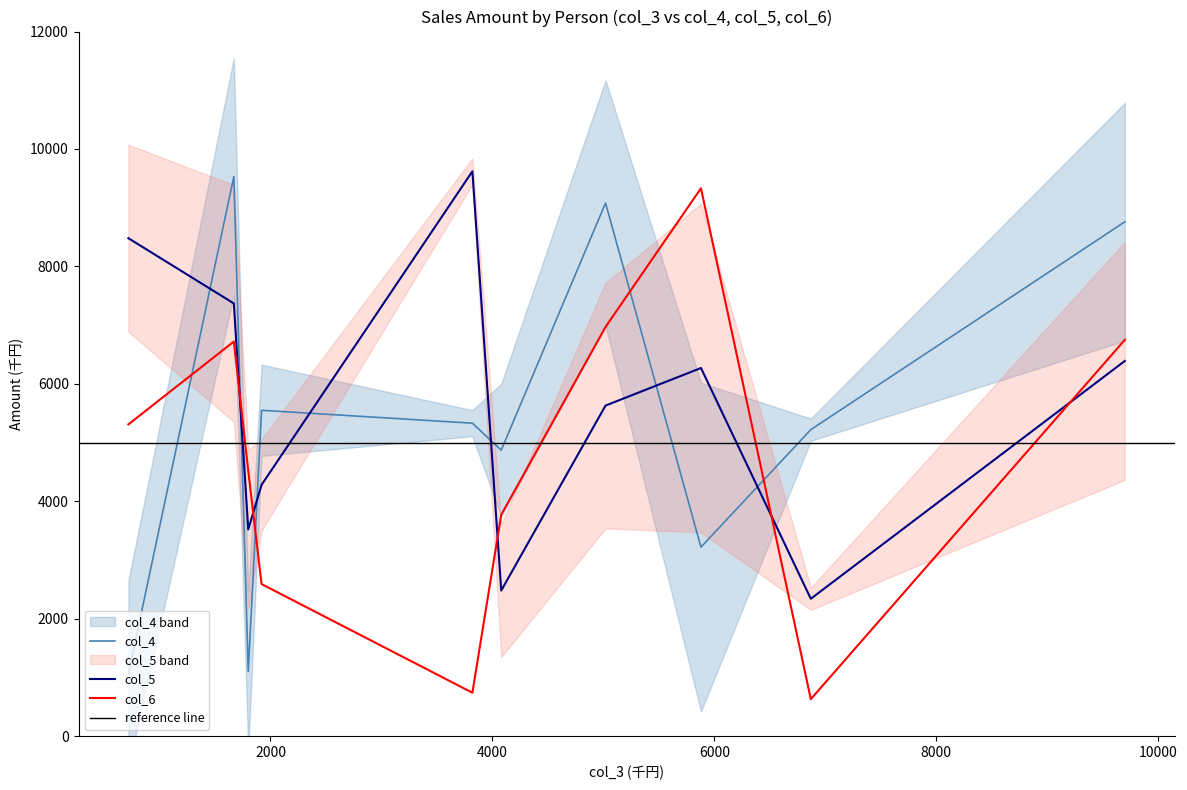

True or false: col_5 has a value of 894 at 小島.

False